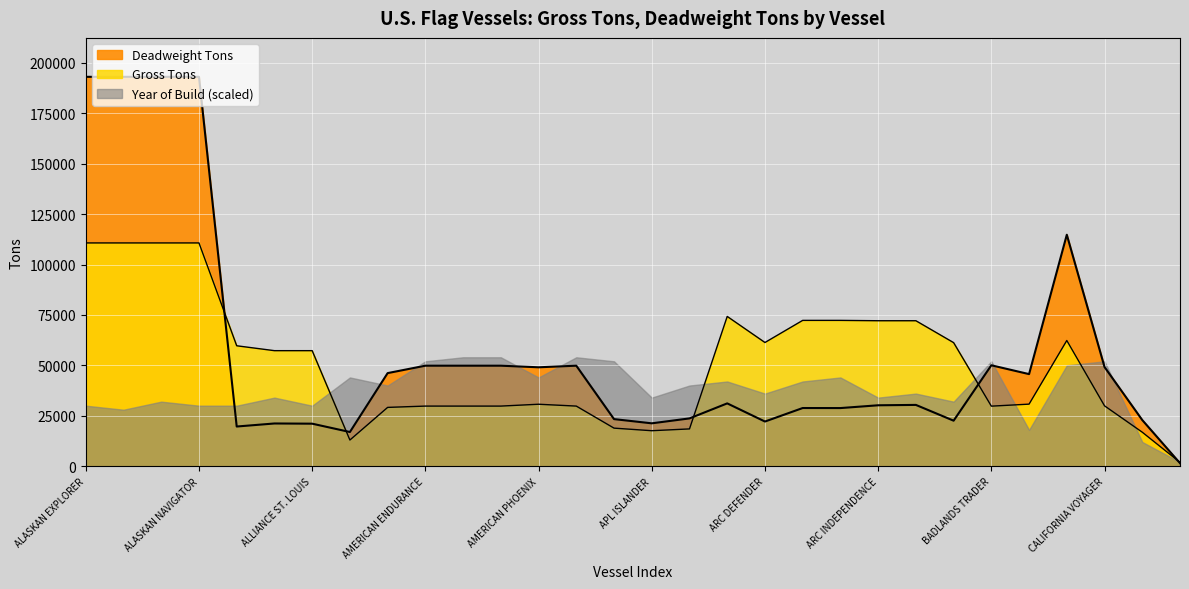

Is it true that Deadweight Tons equals 50034 at BADLANDS TRADER?

True